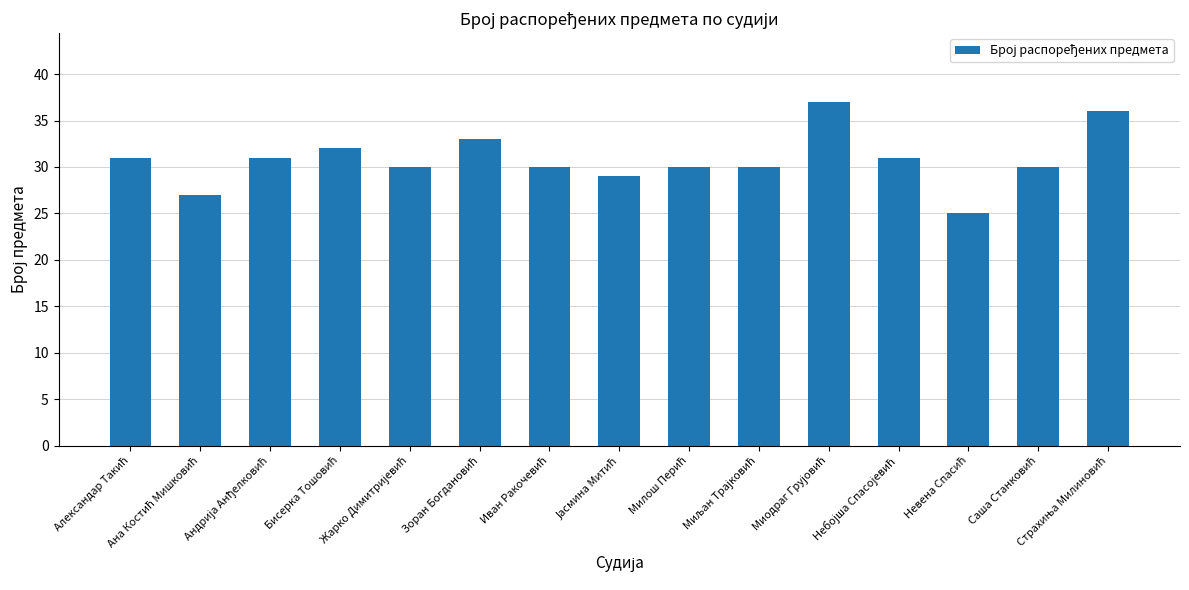

What is the minimum value shown in the chart?

25